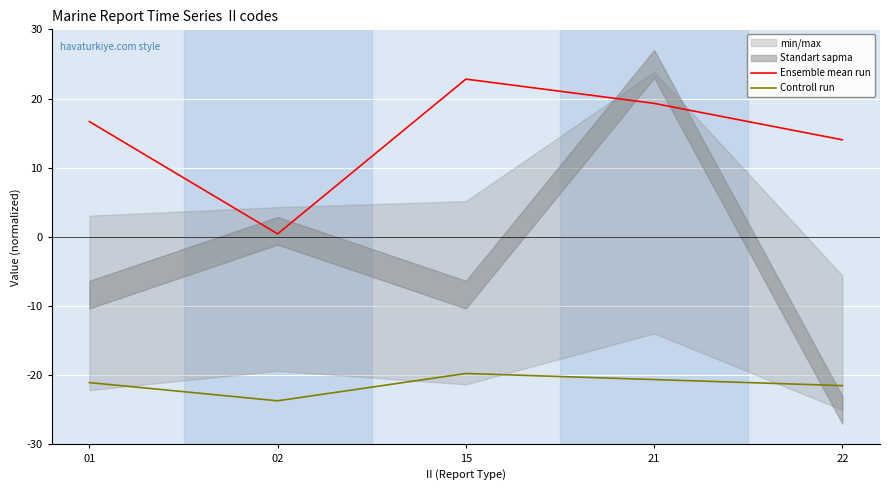

What is the average value of the Controll run series?

-21.3